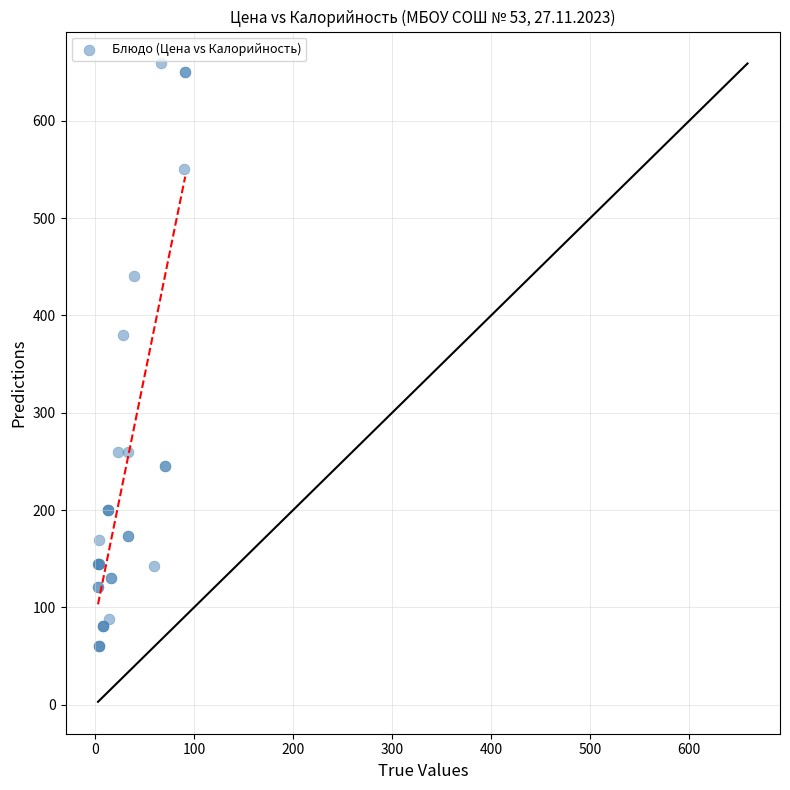

What Y value in the scatter plot is closest to 359?

380.0